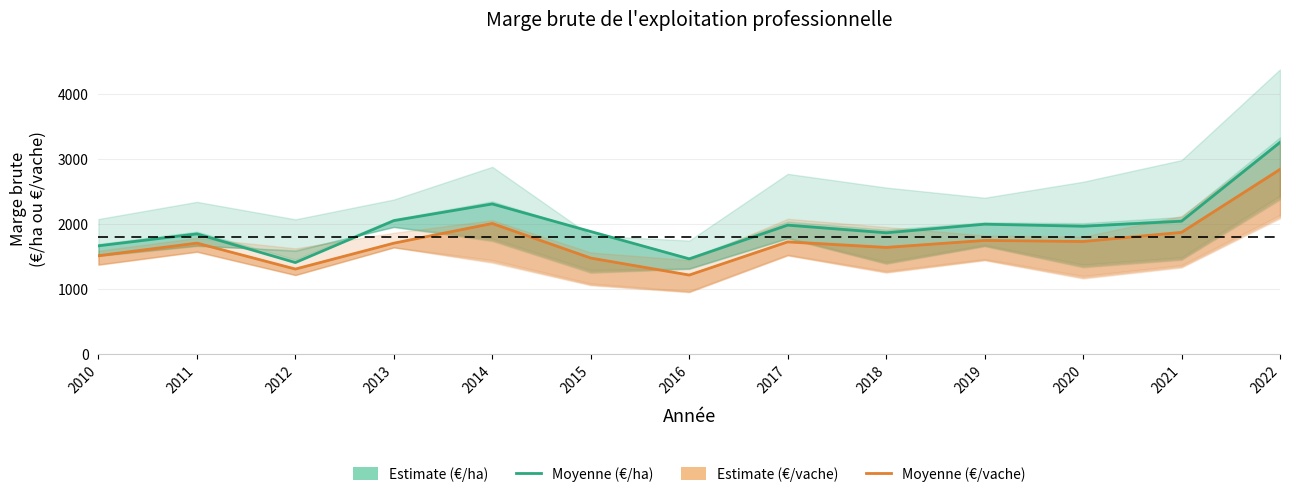

List the labels in order of Performance moyenne (€/ha) value, largest first.

2022, 2014, 2013, 2021, 2019, 2017, 2020, 2015, 2018, 2011, 2010, 2016, 2012